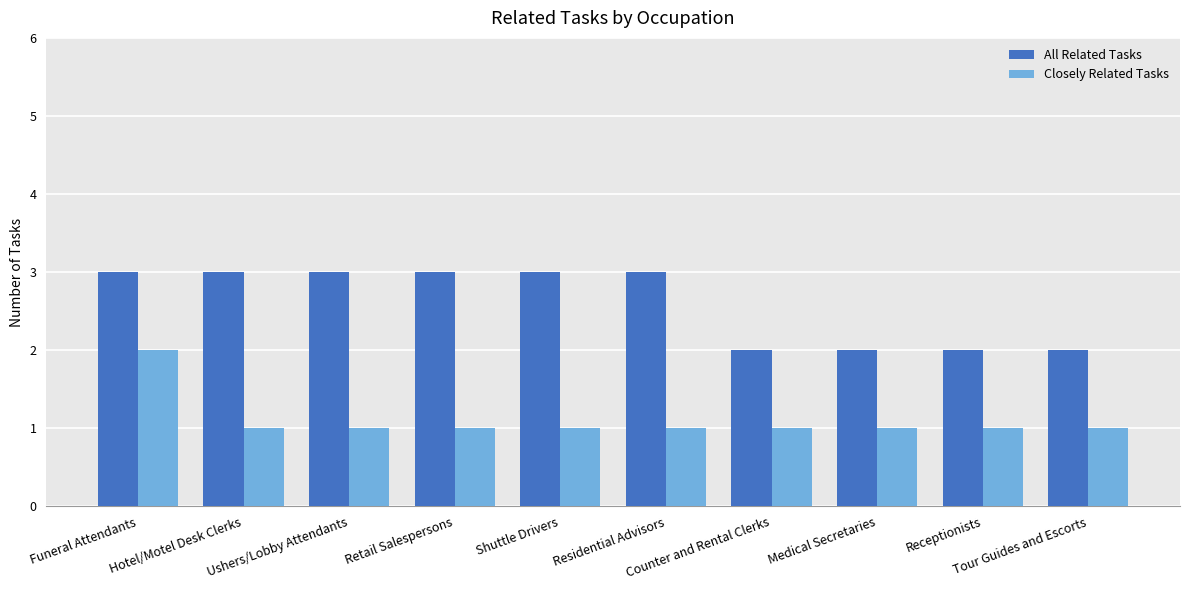

How many data points does each series have?

10